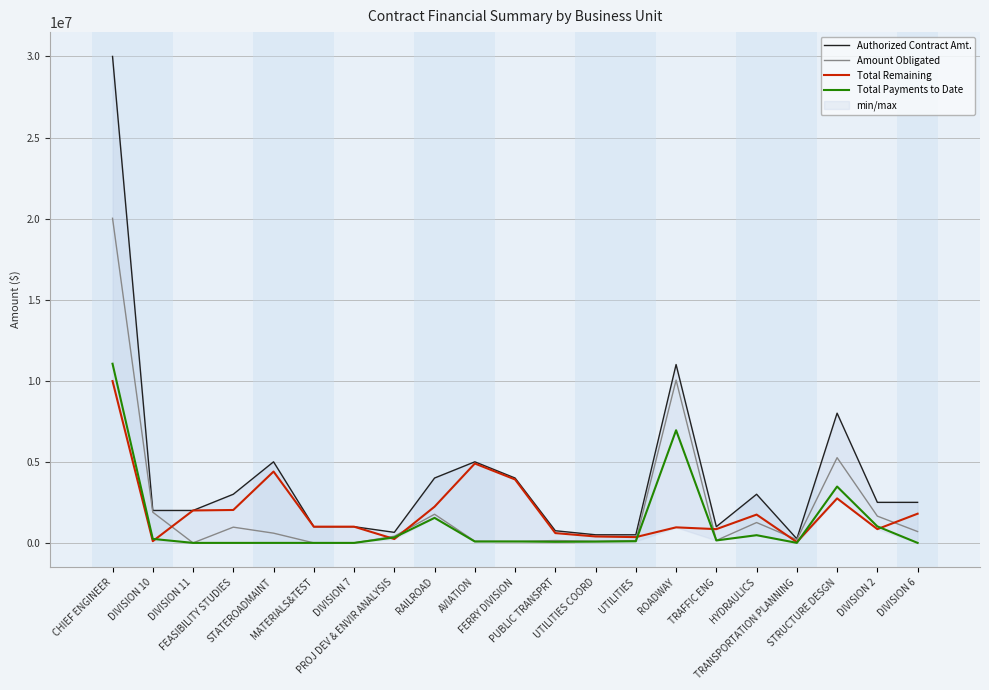

How many data points in Total Remaining are less than 1000000?

9